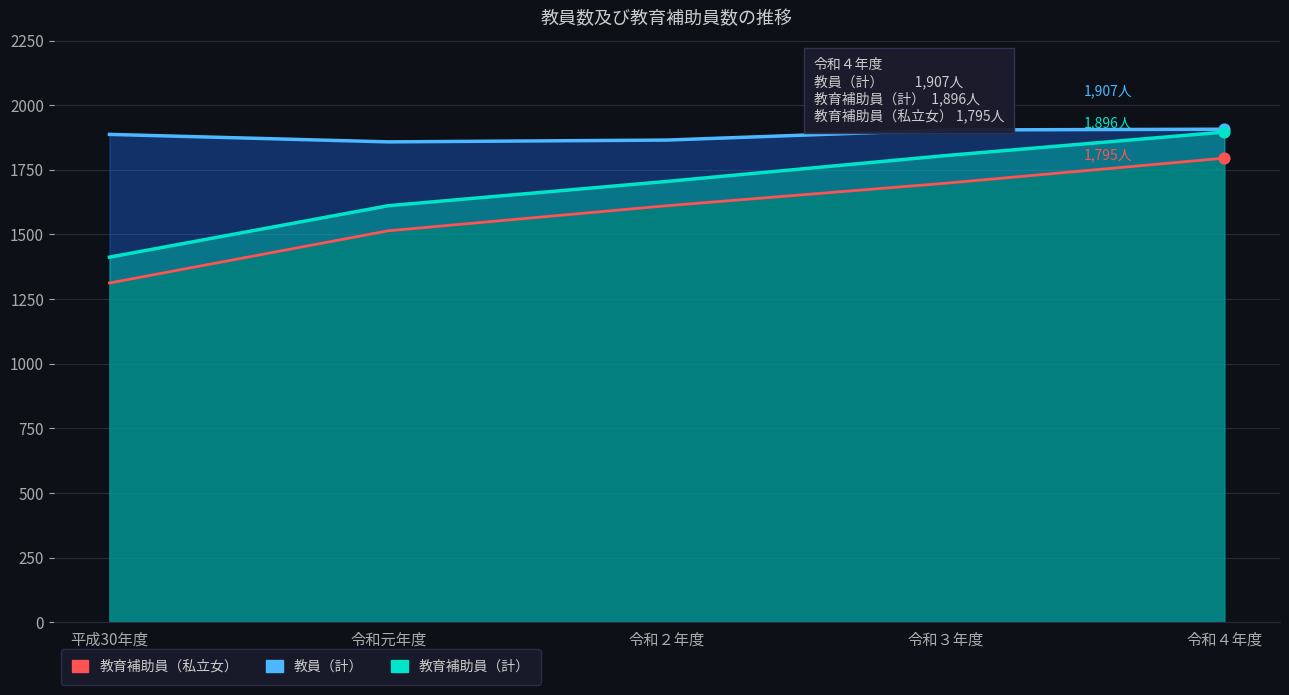

At how many categories does at least one series exceed 1815?

5